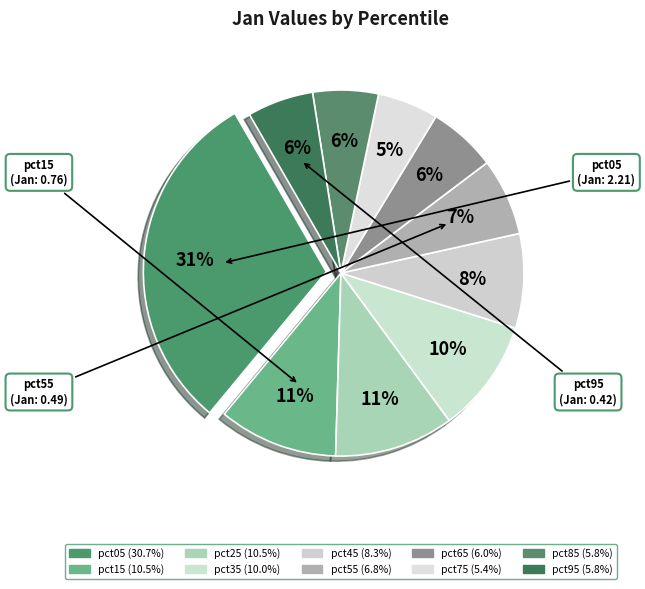

Is there any slice that represents more than half of the pie?

No